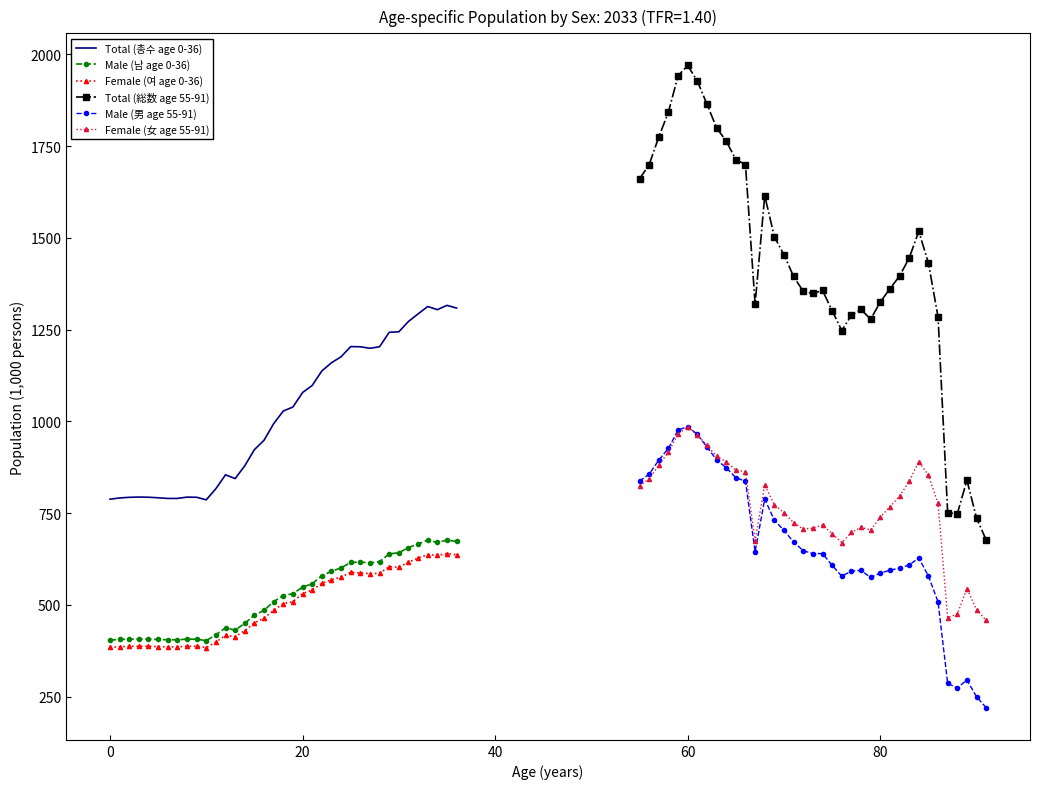

How many interior local valleys does the Total (총수 age 0-36) series have?

5